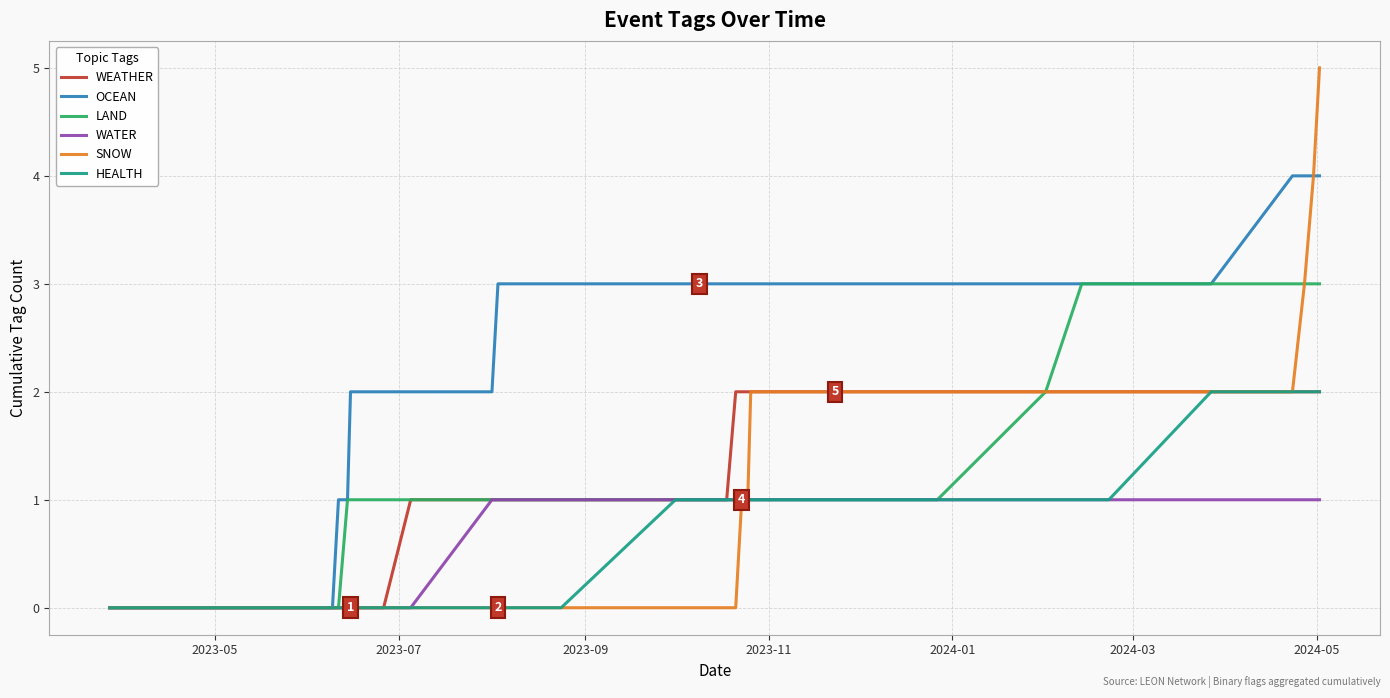

How many OCEAN values are between 3 and 4?

30